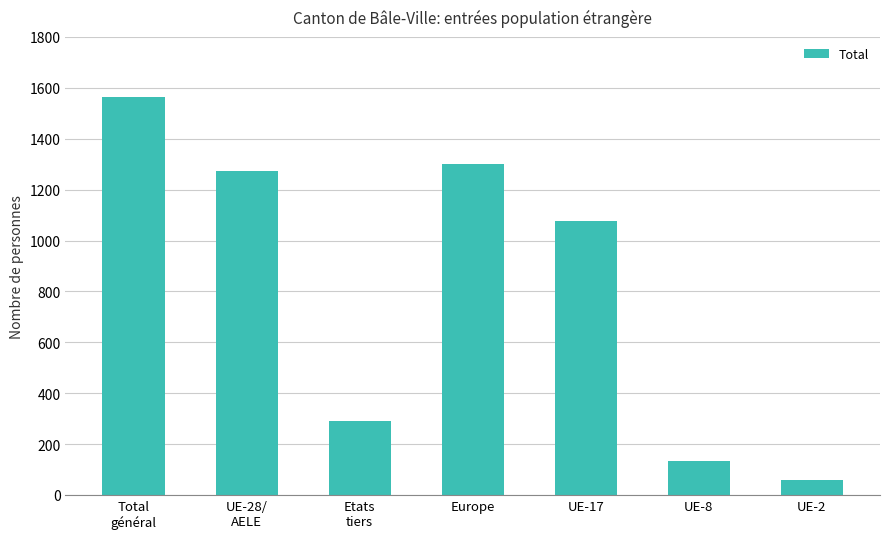

Between UE-8 and UE-28/
AELE, which is larger?

UE-28/
AELE